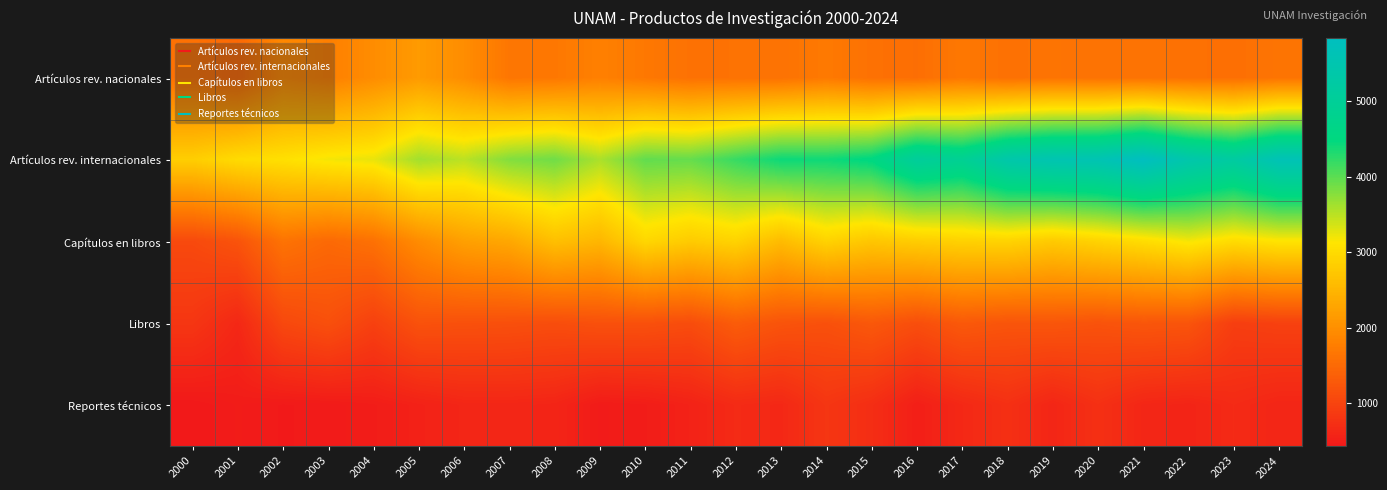

Reading left to right, list all the values displayed in this chart.

Artículos rev. nacionales: 2000=1612	2001=1485	2002=1914	2003=1790	2004=1968	2005=2148	2006=1972	2007=1667	2008=1692	2009=1802	2010=1696	2011=1608	2012=1616	2013=1619	2014=1717	2015=1602	2016=1570	2017=1697	2018=1594	2019=1639	2020=1623	2021=1628	2022=1606	2023=1575	2024=1646
Artículos rev. internacionales: 2000=2827	2001=3006	2002=3066	2003=3195	2004=3255	2005=3627	2006=3494	2007=3797	2008=3894	2009=3579	2010=3970	2011=3950	2012=4193	2013=4421	2014=4406	2015=4524	2016=5059	2017=4896	2018=5384	2019=5533	2020=5570	2021=5839	2022=5406	2023=5191	2024=5632
Capítulos en libros: 2000=1077	2001=1207	2002=1627	2003=1498	2004=1602	2005=1957	2006=2218	2007=2320	2008=2637	2009=2515	2010=2944	2011=2789	2012=2893	2013=2580	2014=2891	2015=2723	2016=2815	2017=2874	2018=2899	2019=2774	2020=2895	2021=3020	2022=3186	2023=3007	2024=3118
Libros: 2000=822	2001=634	2002=1062	2003=1159	2004=963	2005=1188	2006=1170	2007=1157	2008=1129	2009=1171	2010=1169	2011=1118	2012=1327	2013=1211	2014=1170	2015=1273	2016=1139	2017=1282	2018=1224	2019=1241	2020=1198	2021=1244	2022=1221	2023=931	2024=968
Reportes técnicos: 2000=432	2001=477	2002=450	2003=463	2004=491	2005=551	2006=608	2007=611	2008=591	2009=470	2010=492	2011=561	2012=668	2013=635	2014=819	2015=714	2016=516	2017=641	2018=741	2019=609	2020=745	2021=617	2022=588	2023=665	2024=604